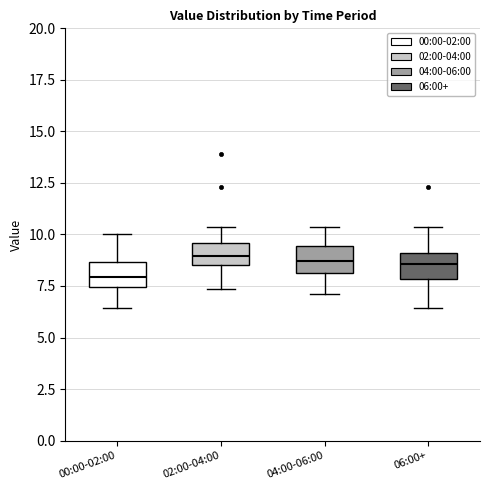

Reading left to right, read every box against the y-axis: the position of its median line, the range the box covers, and the ends of its whiskers. The values are not printed on the chart, so give them approximately, as read against the axis.

00:00-02:00: median 8.0, box 7.5 to 8.5, whiskers 6.5 to 10.0
02:00-04:00: median 9.0, box 8.5 to 9.5, whiskers 7.5 to 10.5
04:00-06:00: median 8.5, box 8.0 to 9.5, whiskers 7.0 to 10.5
06:00+: median 8.5, box 8.0 to 9.0, whiskers 6.5 to 10.5